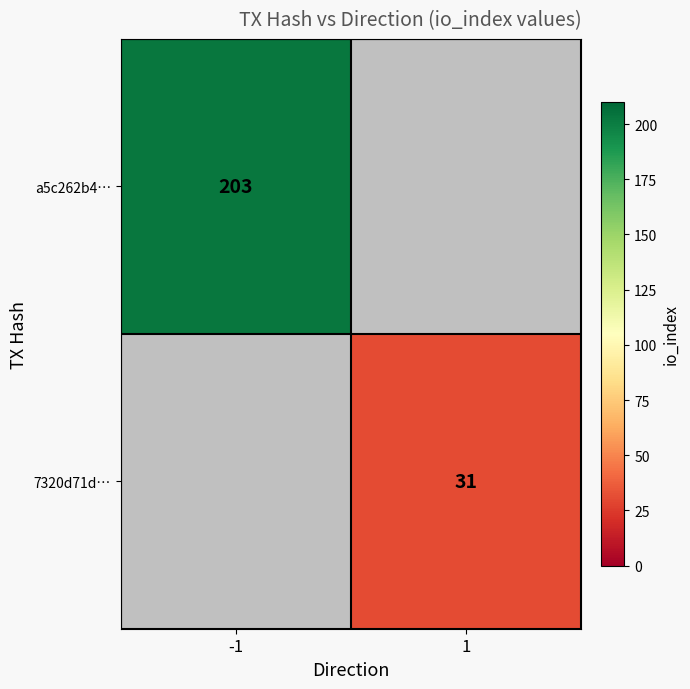

Is it true that 7320d71d… equals 31 at 1?

True